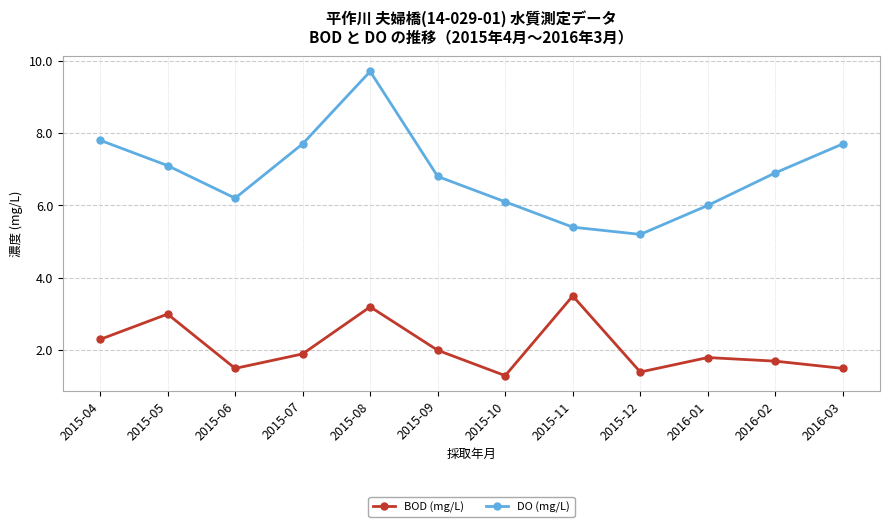

What is the total value across all series at 2015-11?

8.9